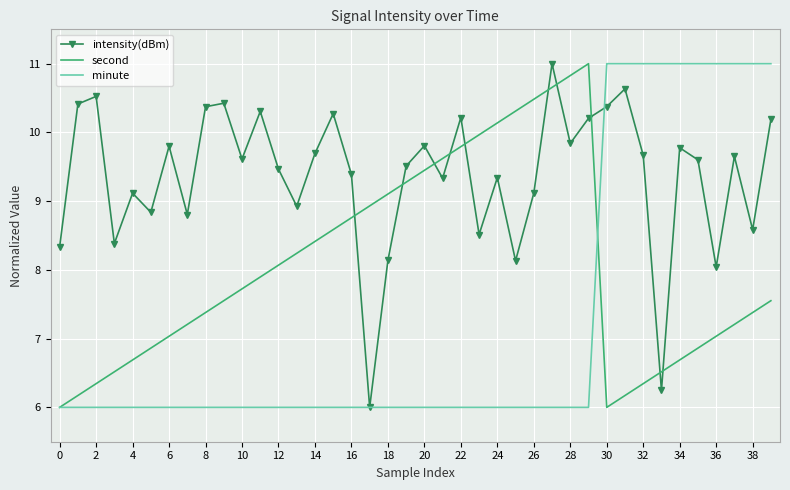

How many intersections are there between intensity(dBm) and second?

10